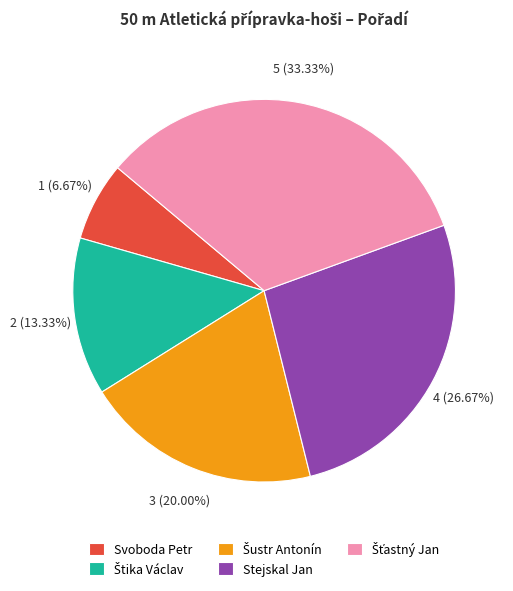

Which category has the smallest portion of the pie?

Svoboda Petr